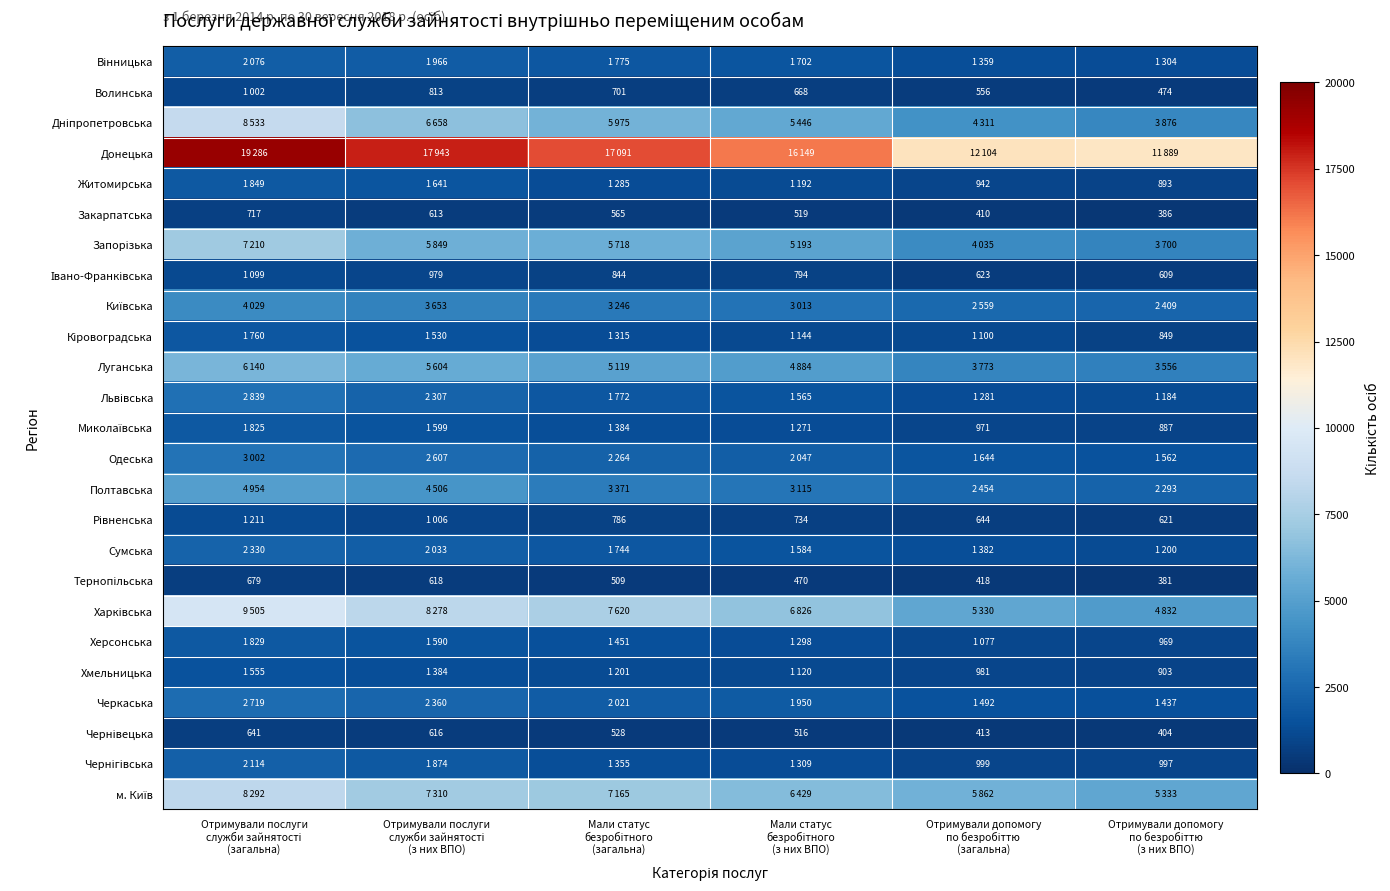

At which label does Чернігівська first exceed 1355?

Отримували послуги служби зайнятості (загальна)